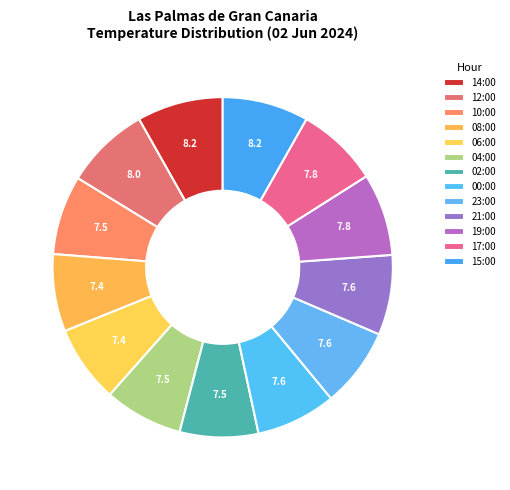

Count the number of slices in the pie.

13